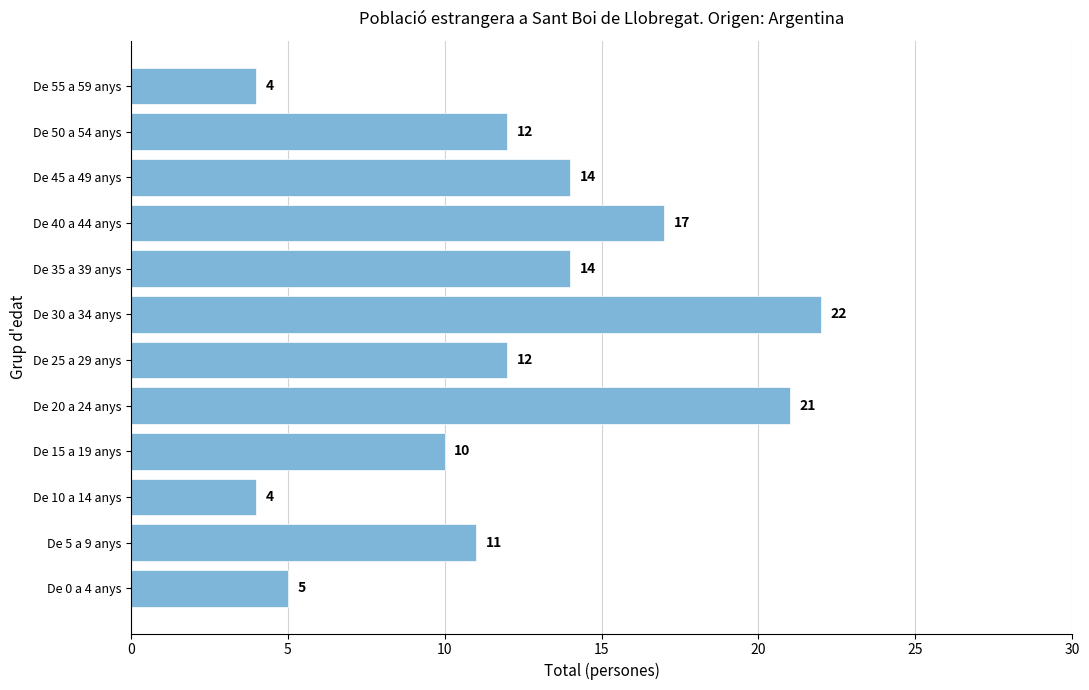

Reading top to bottom, transcribe all the data shown in this chart.

4	12	14	17	14	22	12	21	10	4	11	5